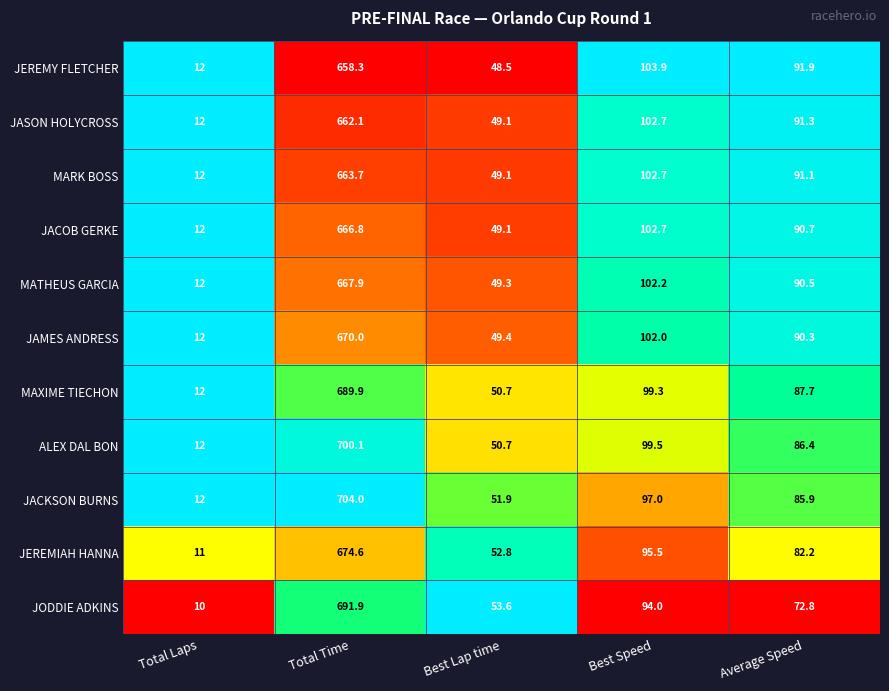

What is the difference between the maximum and second lowest values in the JODDIE ADKINS series?

638.3